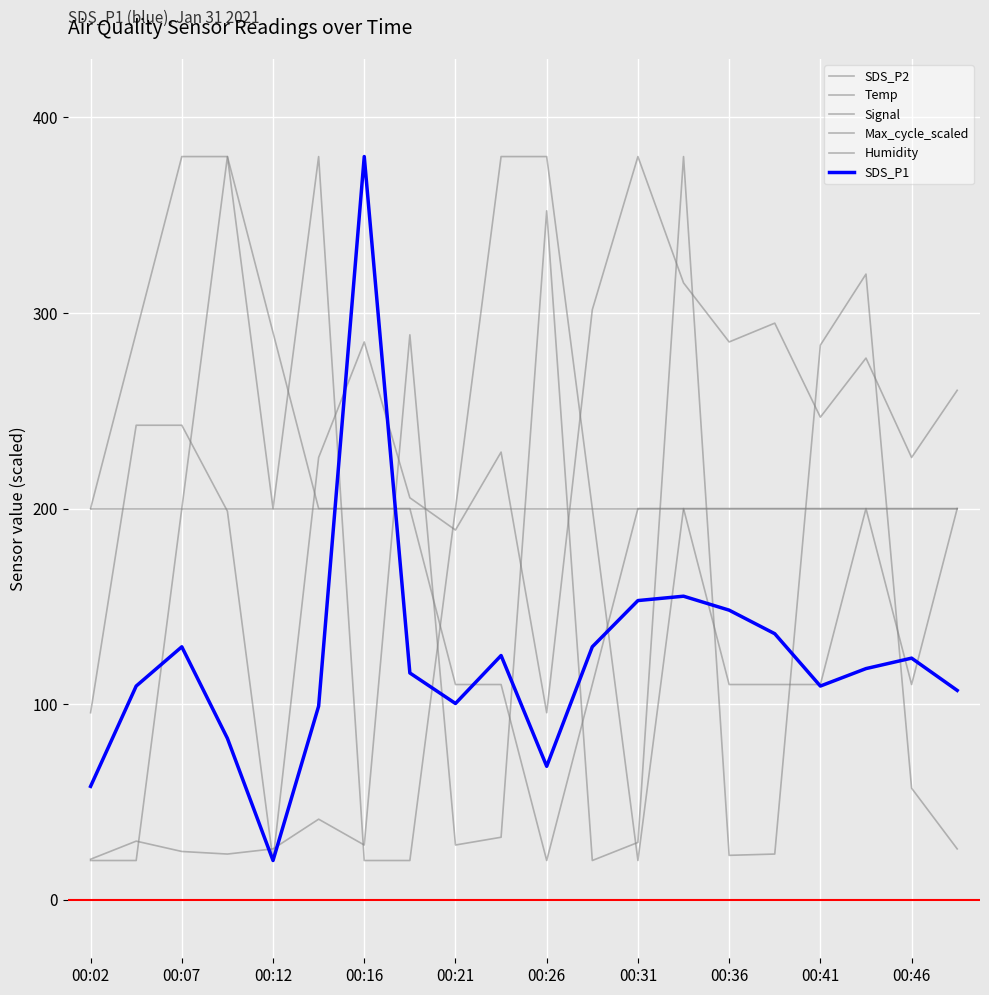

What is the difference between the maximum and minimum values in the Signal series?

360.0